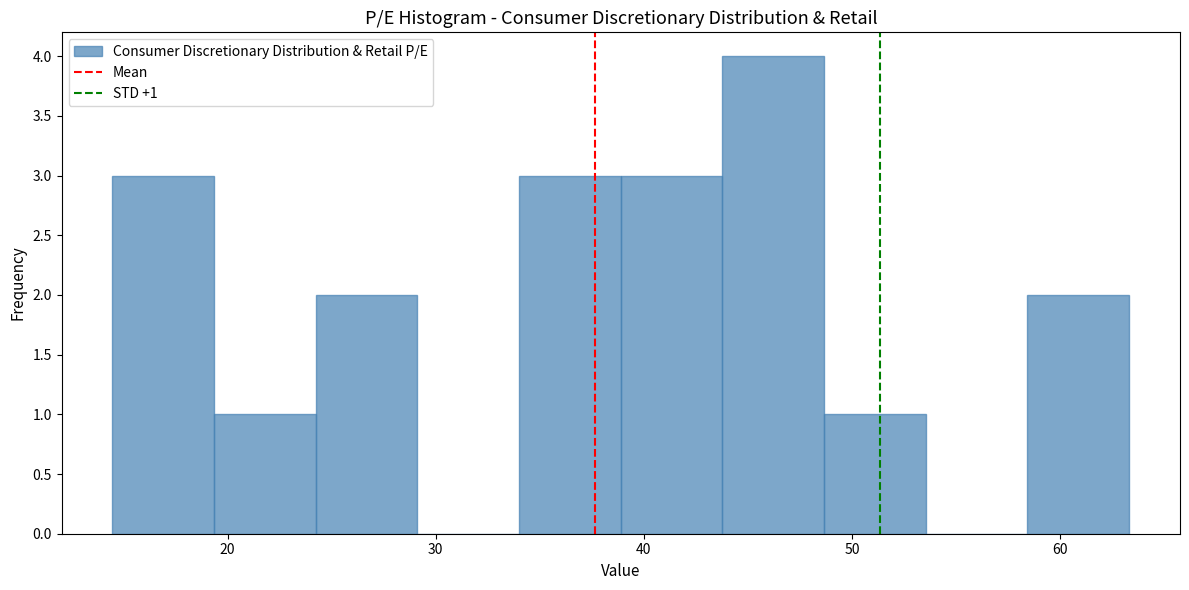

Over which range of the x-axis is the bar tallest?

44 to 49